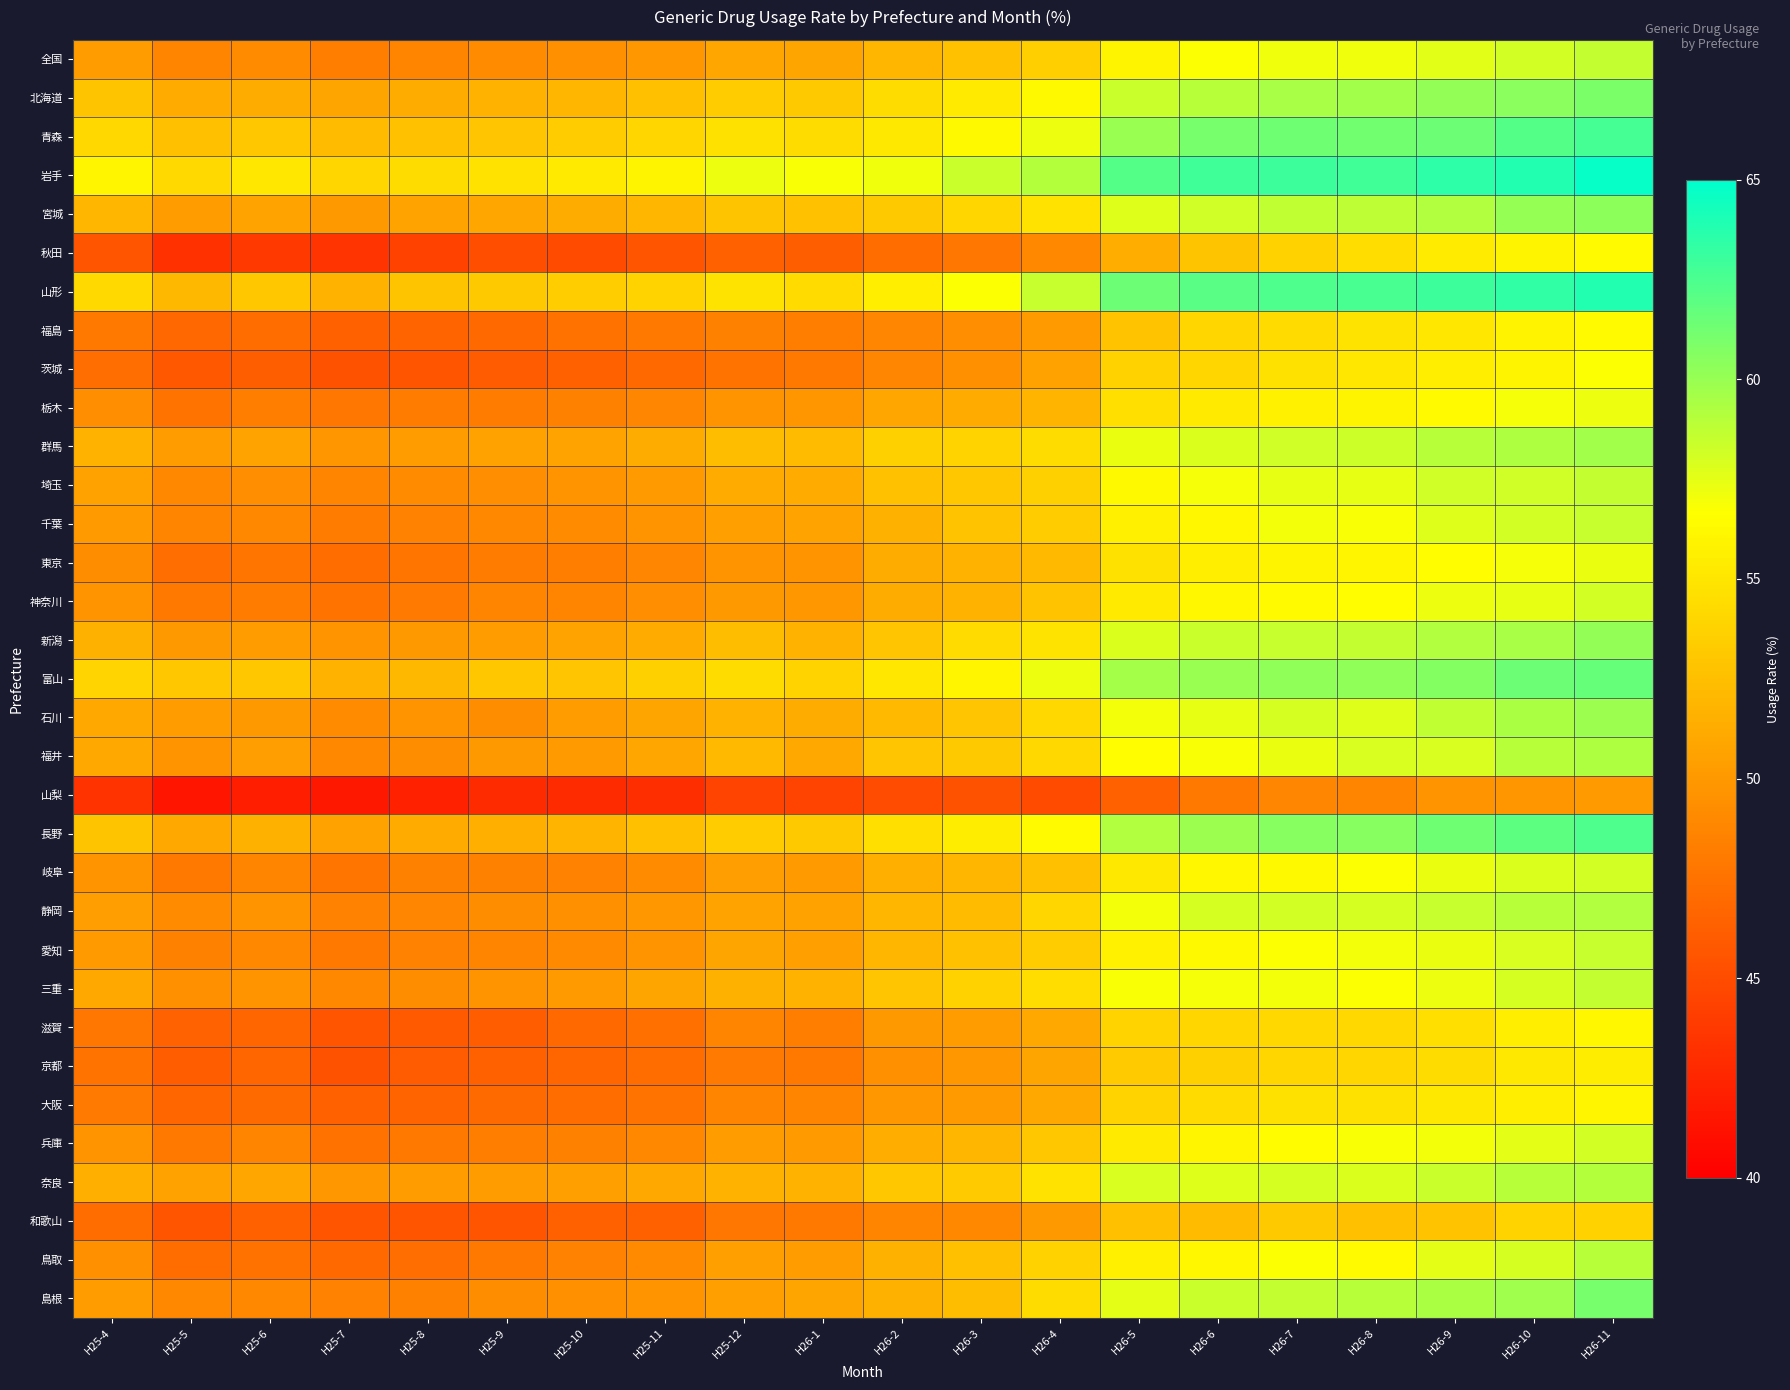

How many series are shown in this chart?

33